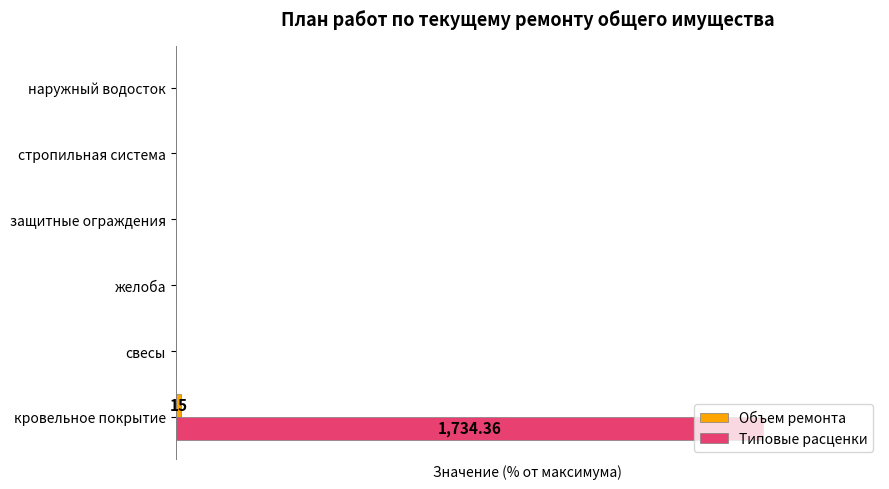

What are all the series names shown in the legend?

Объем ремонта, Типовые расценки